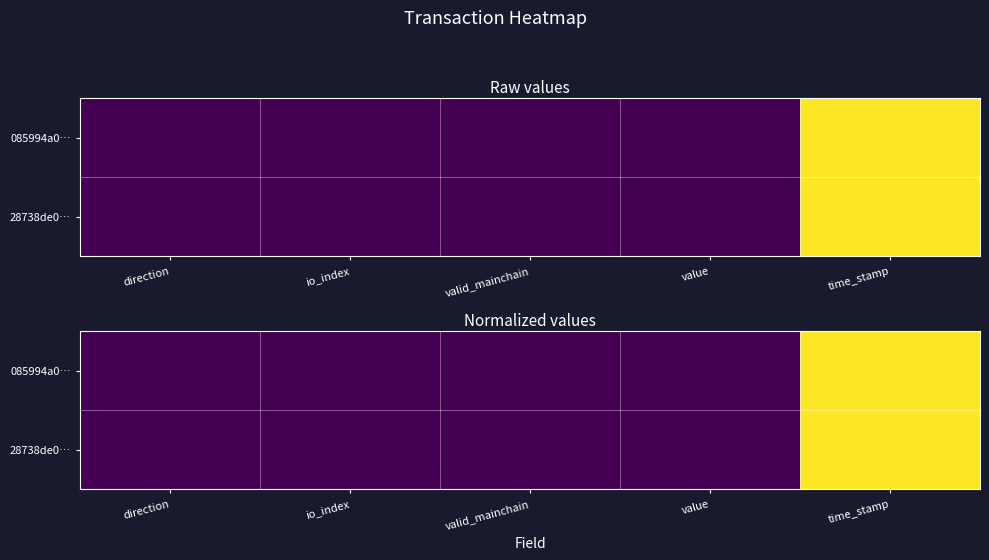

How many distinct data groups are displayed?

2